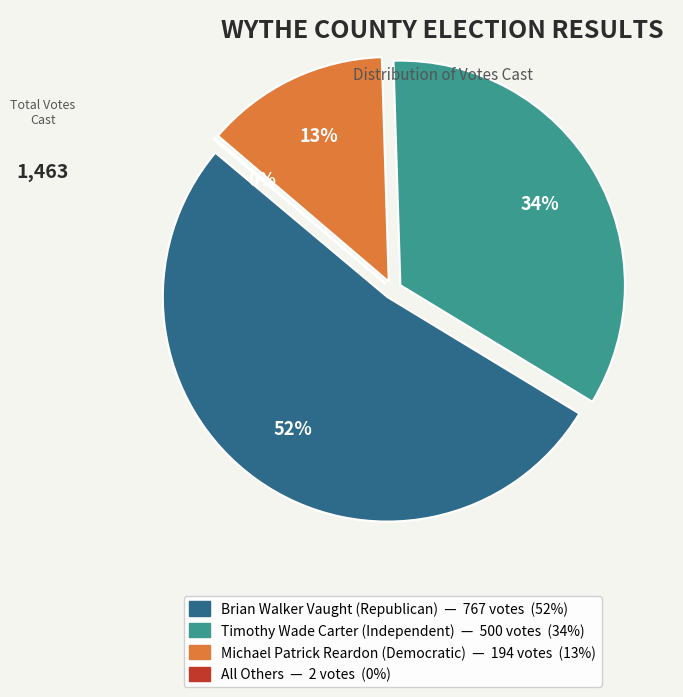

What is the change in value from Michael Patrick Reardon (Democratic) to All Others?

-192